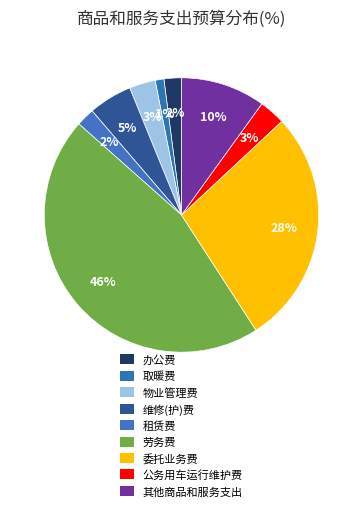

The 物业管理费 slice represents 3% of the pie. True or false?

True